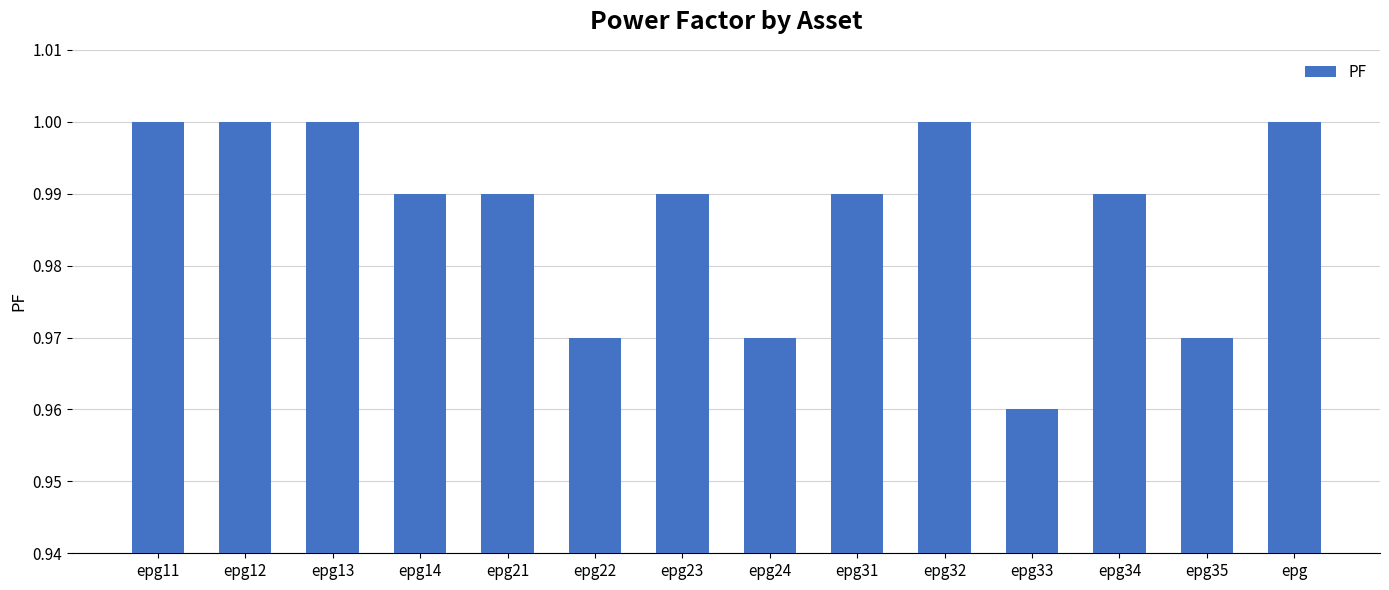

The value at epg12 is 0.3. True or false?

False